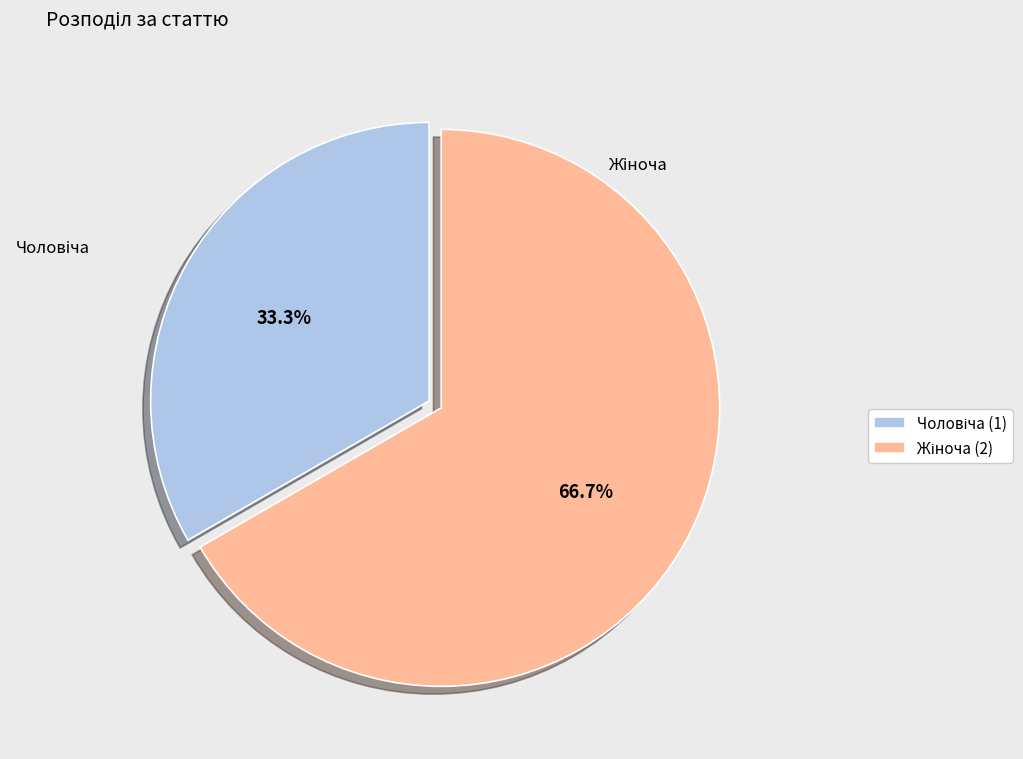

To the nearest percent, what is the difference between the largest and smallest slice percentages?

33%